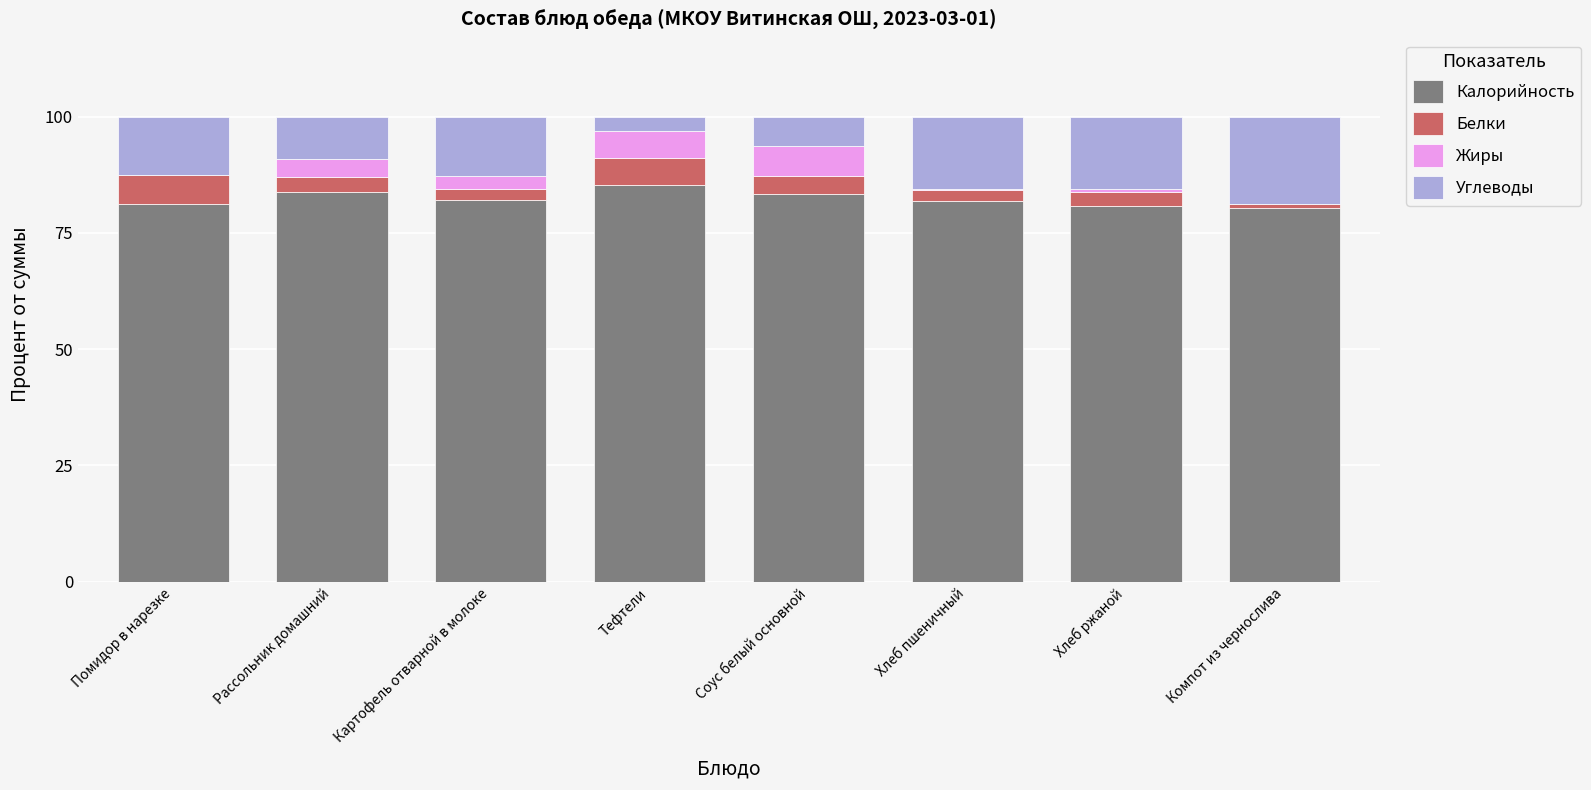

What is the total value across all series at Тефтели?

100.0